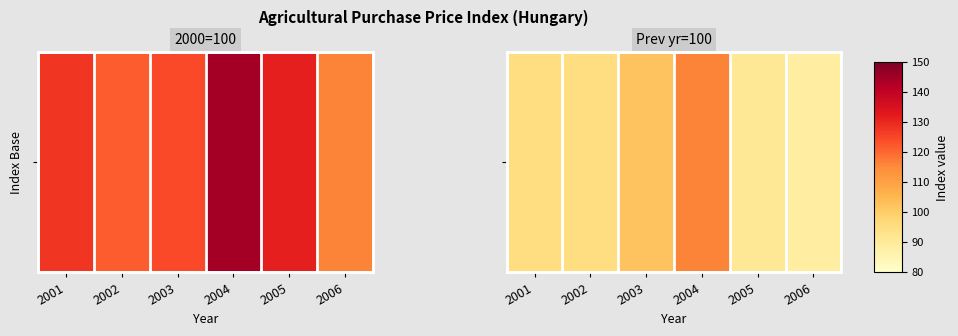

What is the difference between the values at 2006 and 2001?

6.8